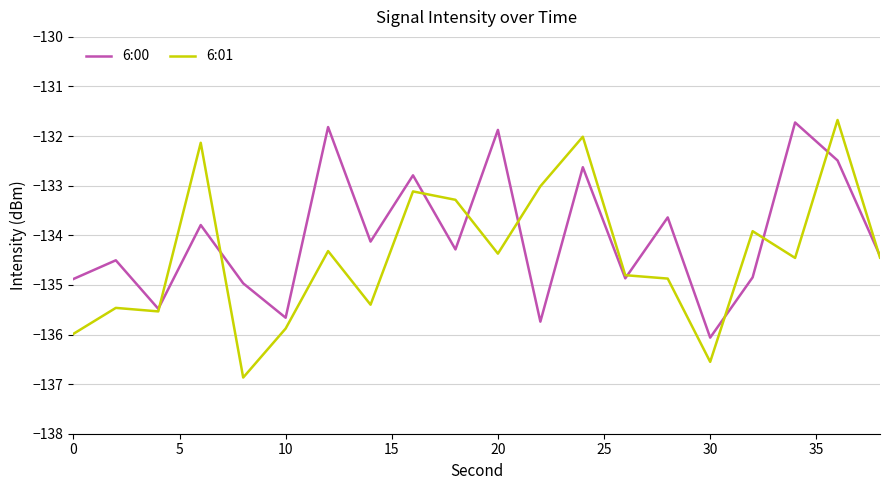

What is the minimum value shown in the chart?

-136.9